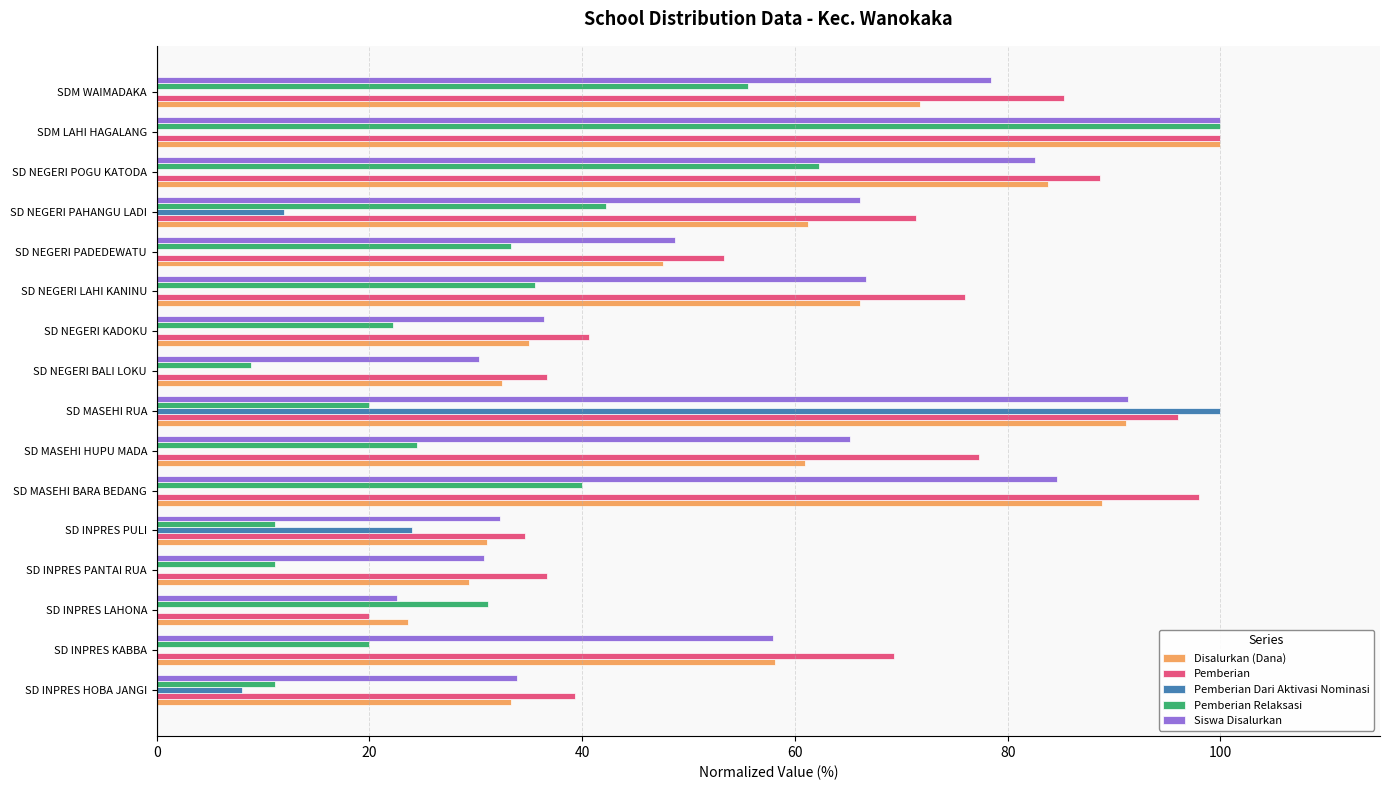

At which label does Siswa Disalurkan reach its peak?

SDM LAHI HAGALANG